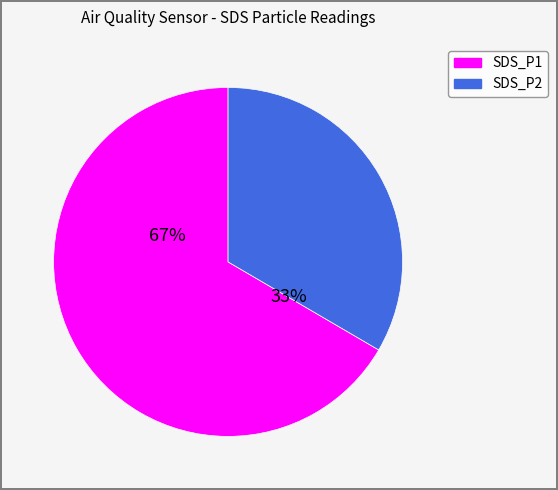

Approximately how many times larger is the value at SDS_P2 compared to SDS_P1?

0.5